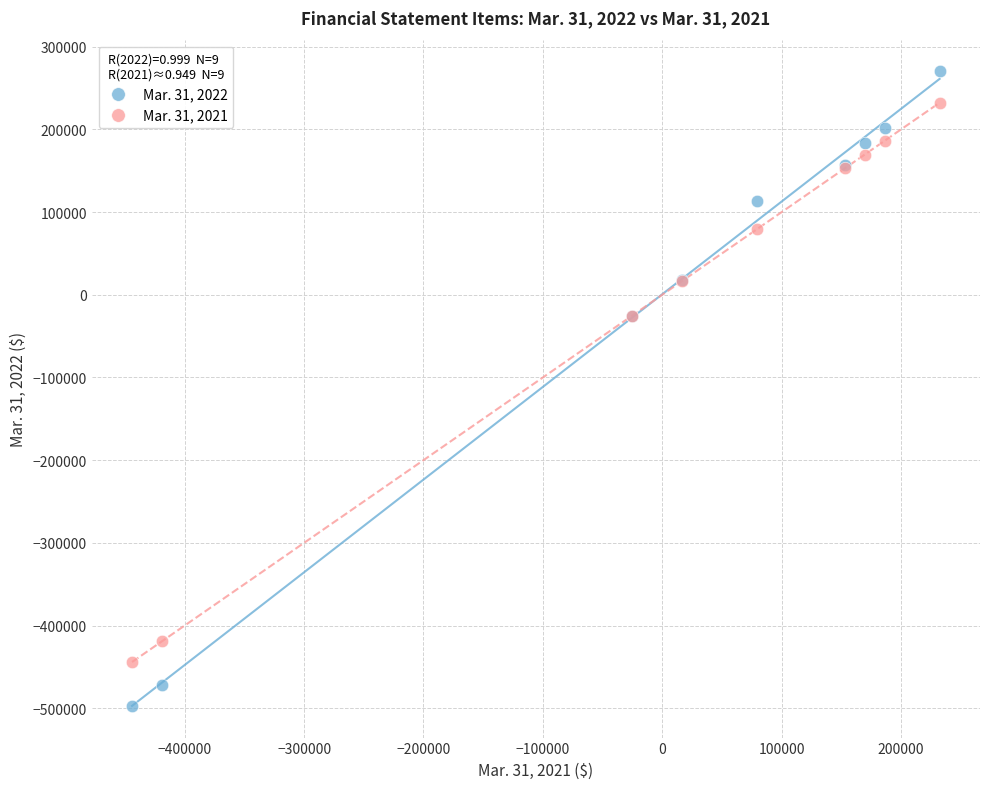

What are all the series names shown in the legend?

Mar. 31, 2022, Mar. 31, 2021